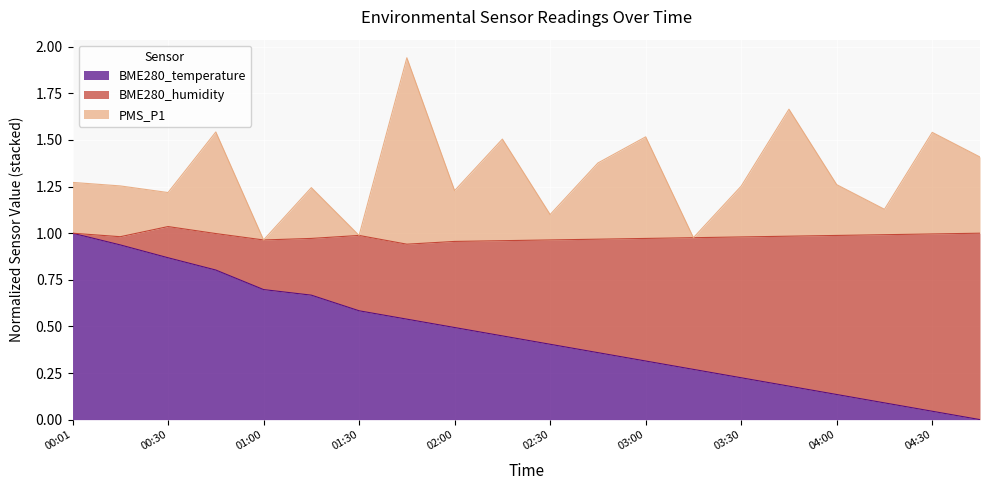

The value of BME280_temperature at 02:00 is 0.1. True or false?

False